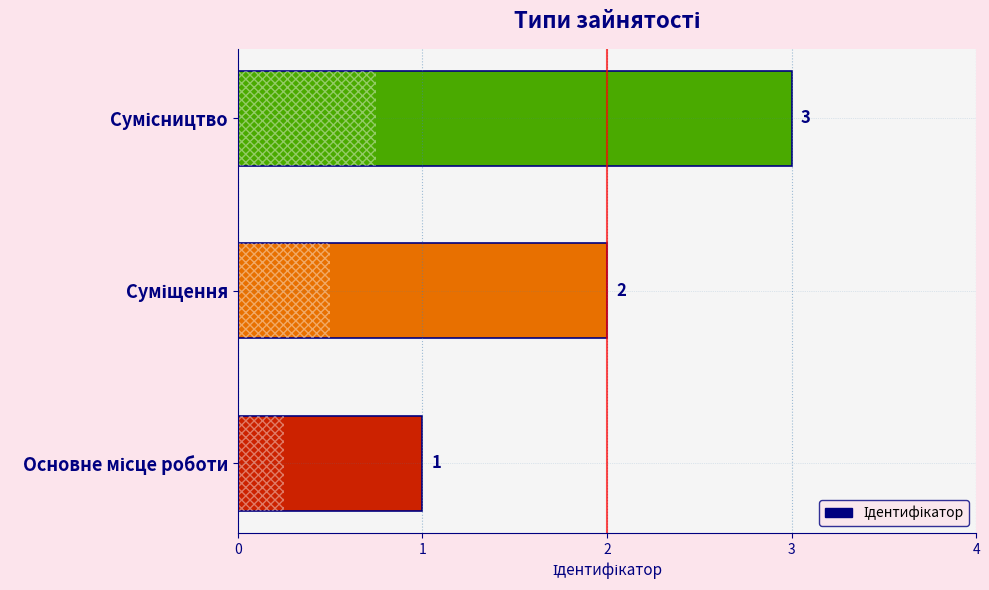

How many values are between 1 and 3?

3